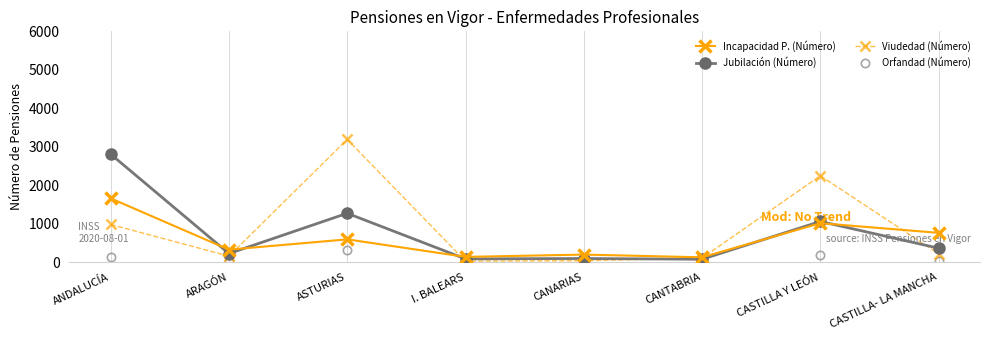

In Incapacidad P. (Número), how many points are higher than both neighbors (excluding endpoints)?

3